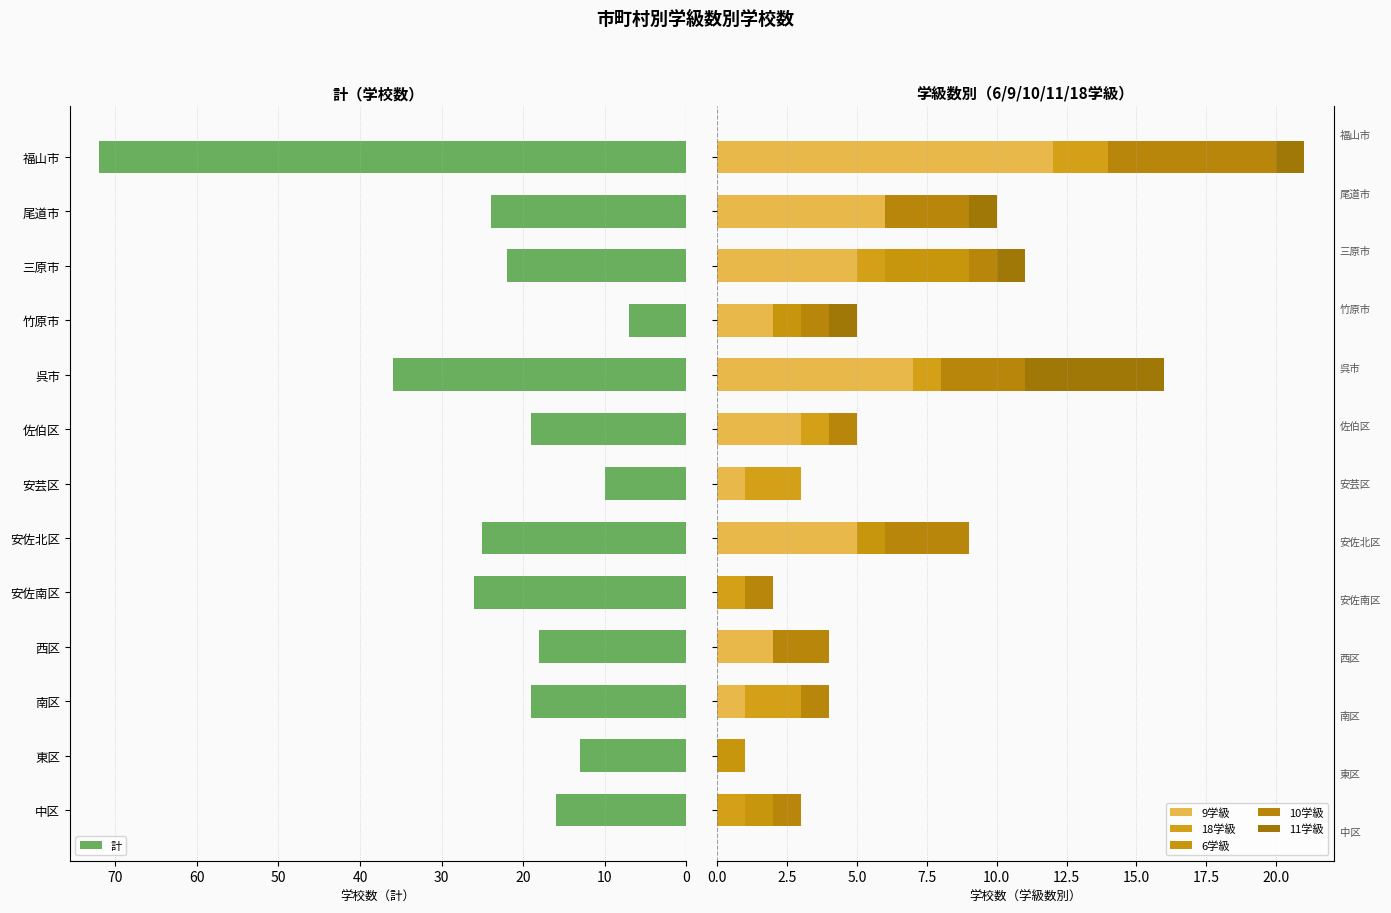

Which has a higher value, 40 or 0?

40